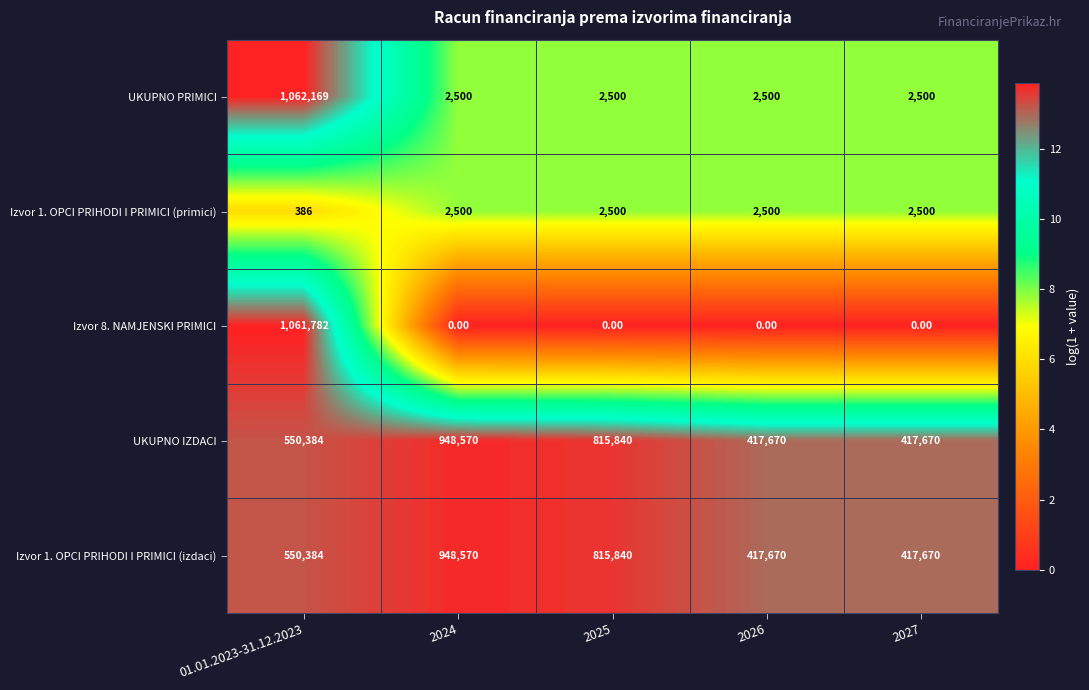

What is the average value of the Izvor 1. OPCI PRIHODI I PRIMICI (izdaci) series?

630027